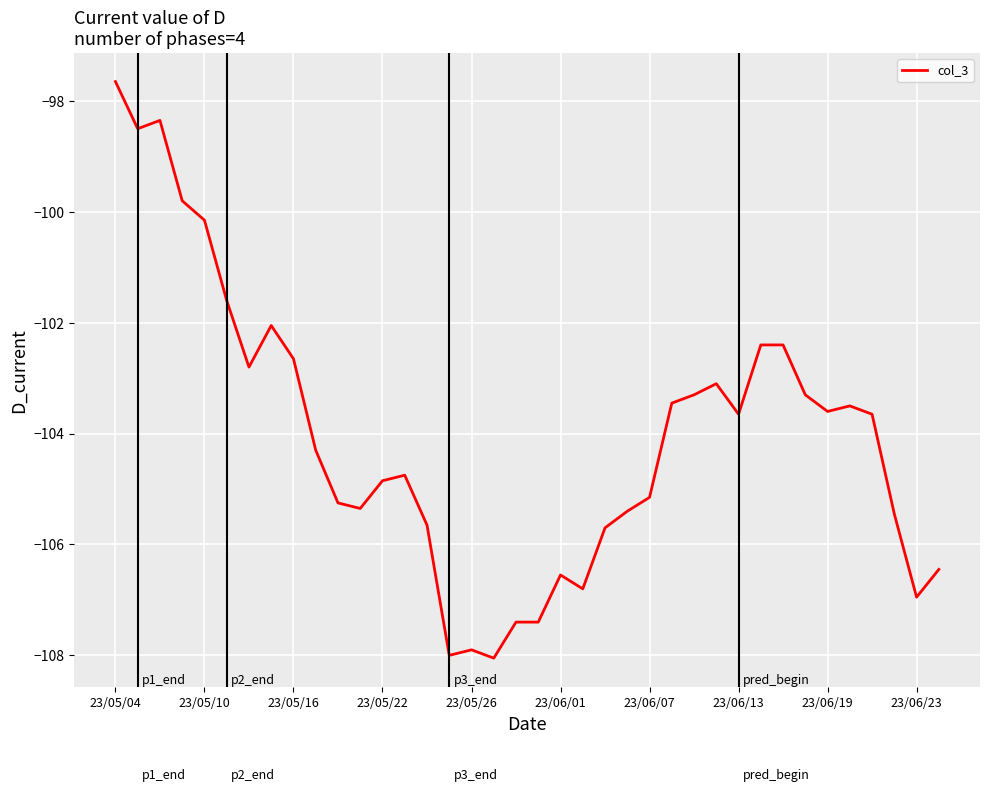

What is the difference between the maximum and minimum values?

10.4